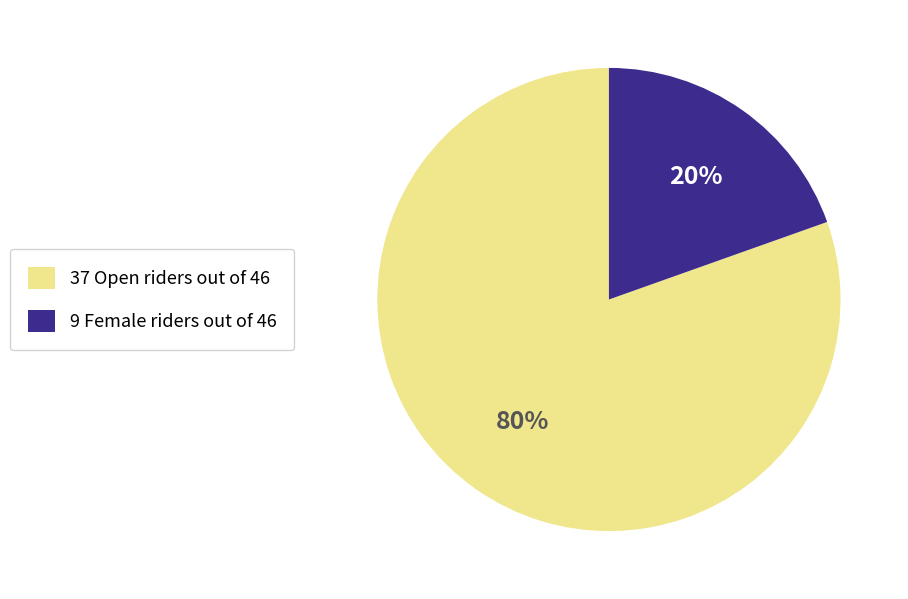

To the nearest percent, what is the average slice percentage?

50%